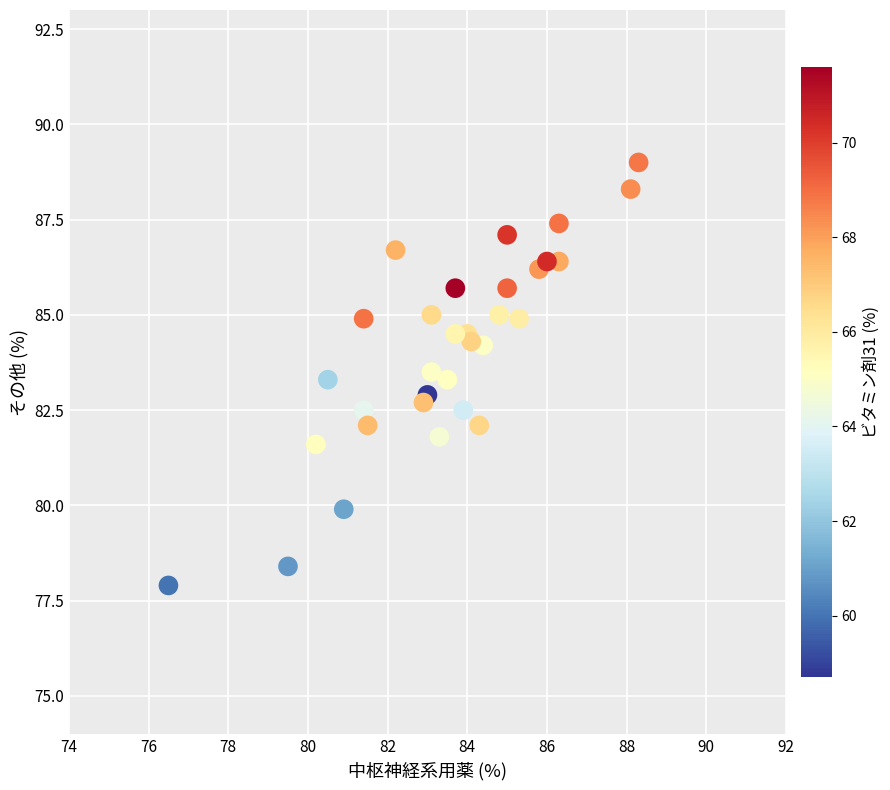

What is the range of Y values (max minus min)?

11.1